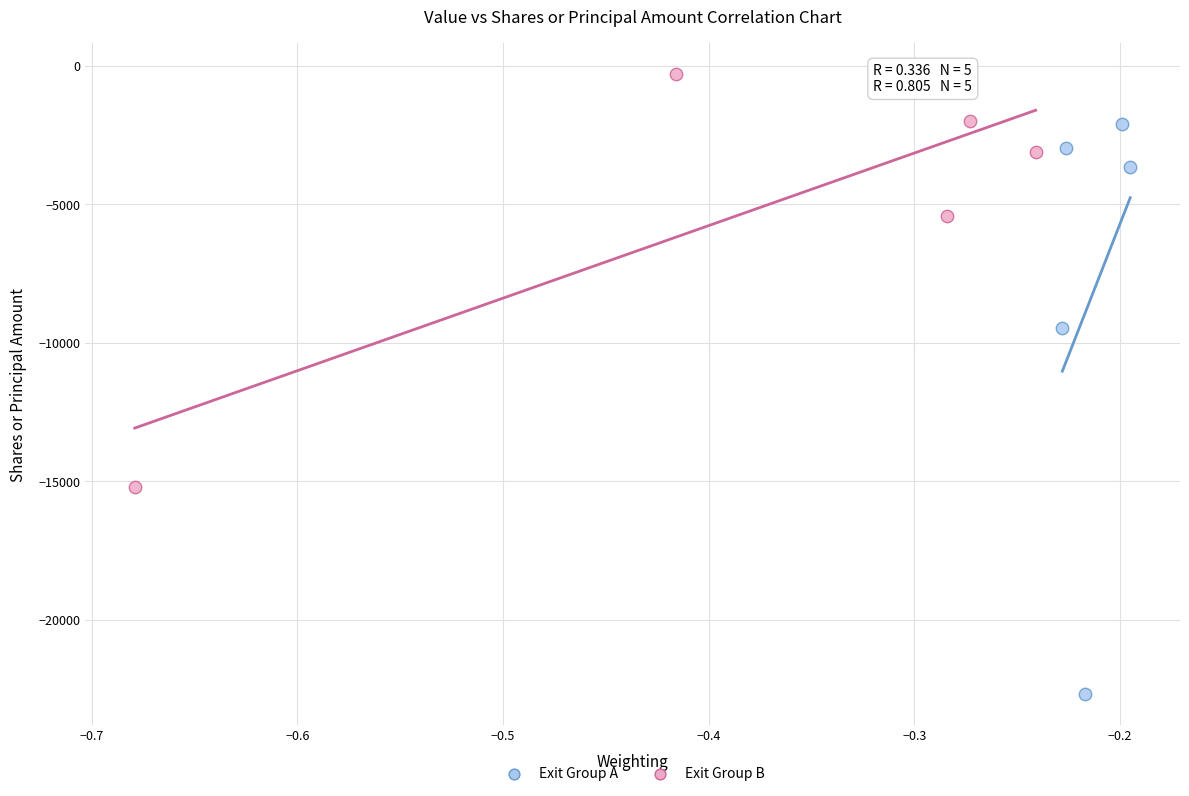

Which series has the widest spread of Y values?

Exit Group A